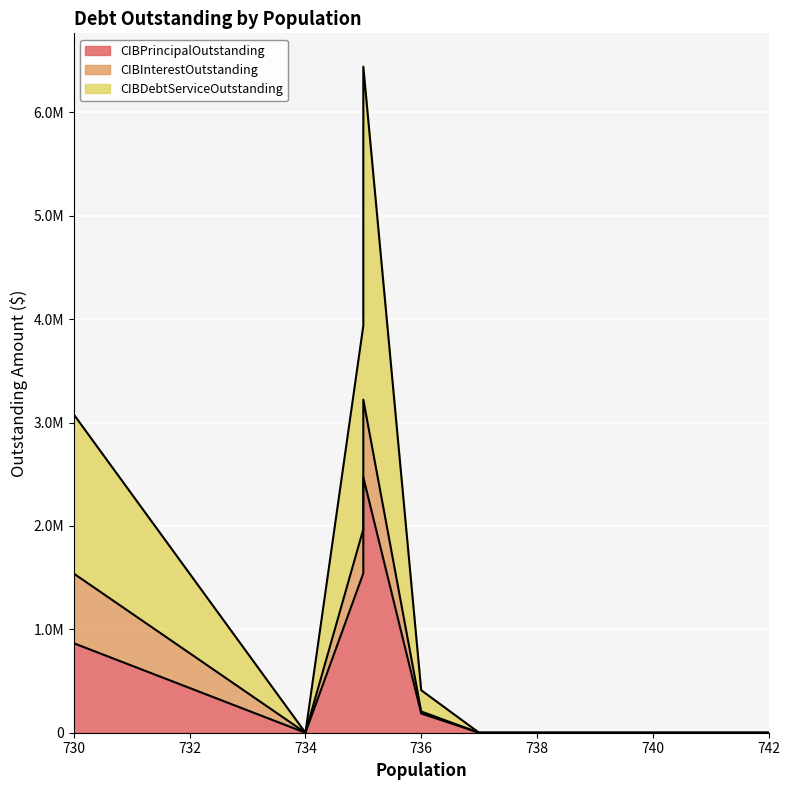

Which series has the largest range (max minus min)?

CIBDebtServiceOutstanding